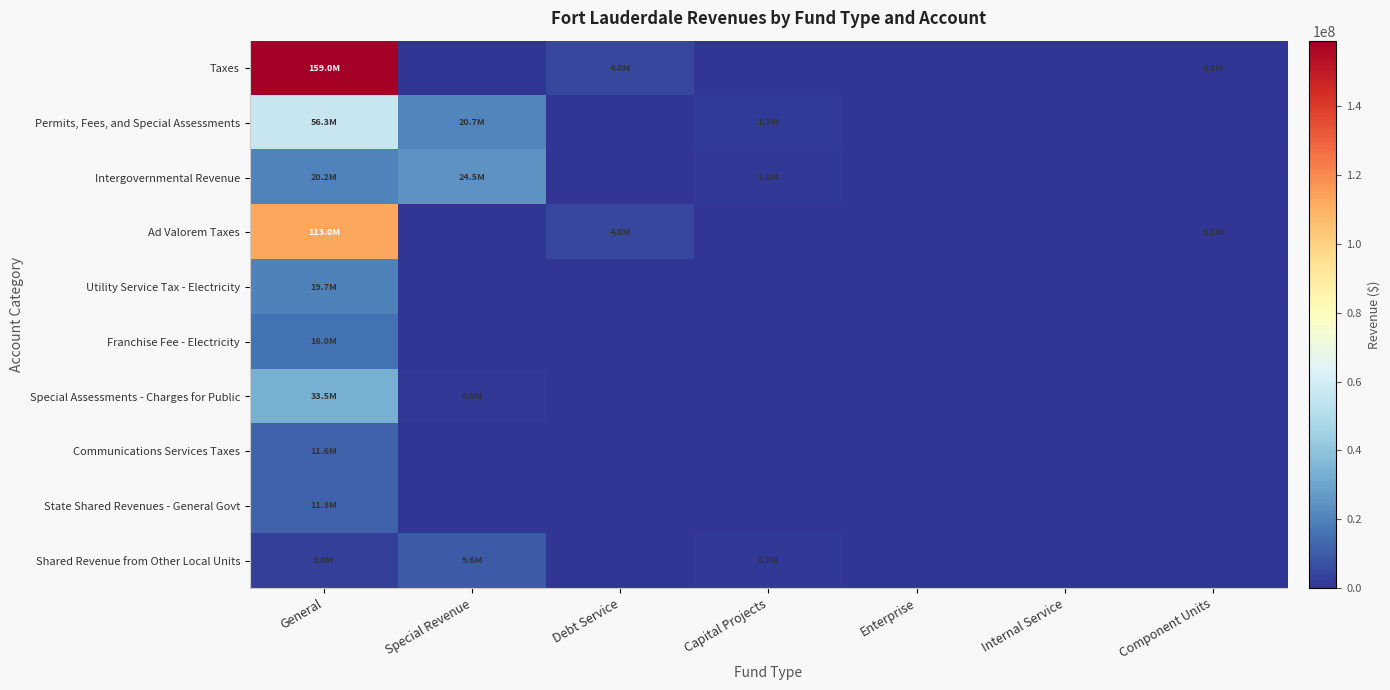

What is the total value across all series at Capital Projects?

3472205